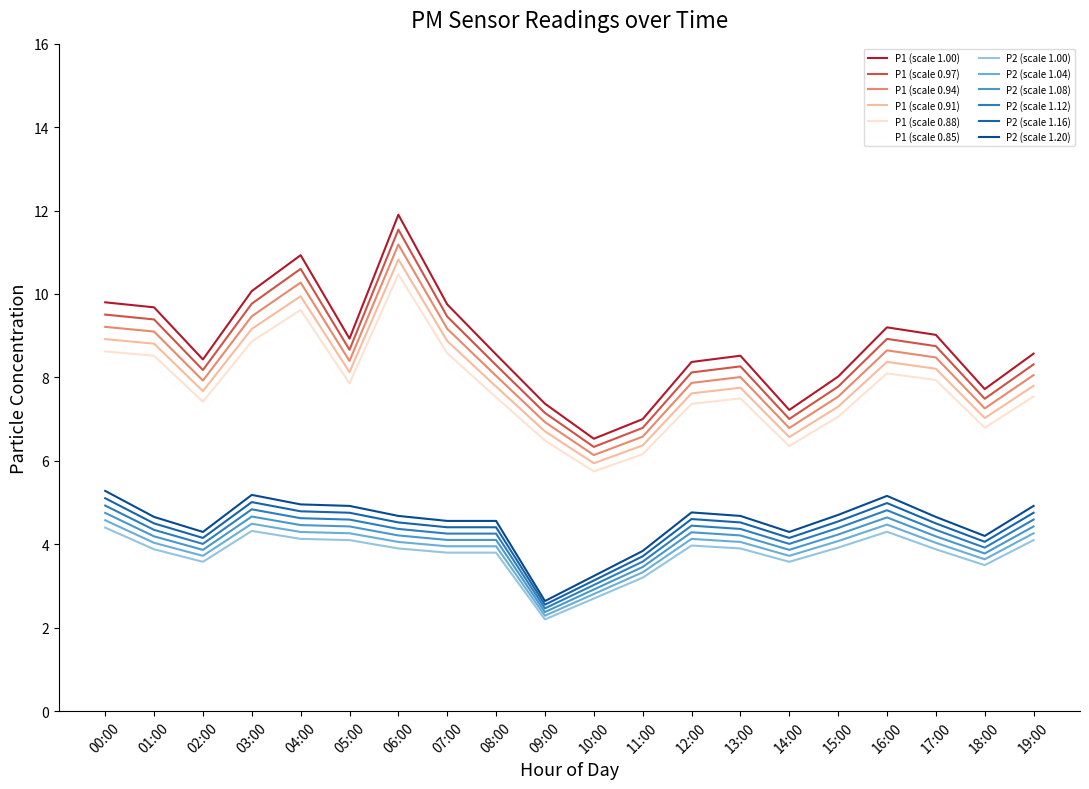

List the series in order of their peak value, lowest first.

P2 (scale 1.00), P2 (scale 1.04), P2 (scale 1.08), P2 (scale 1.12), P2 (scale 1.16), P2 (scale 1.20), P1 (scale 0.85), P1 (scale 0.88), P1 (scale 0.91), P1 (scale 0.94), P1 (scale 0.97), P1 (scale 1.00)